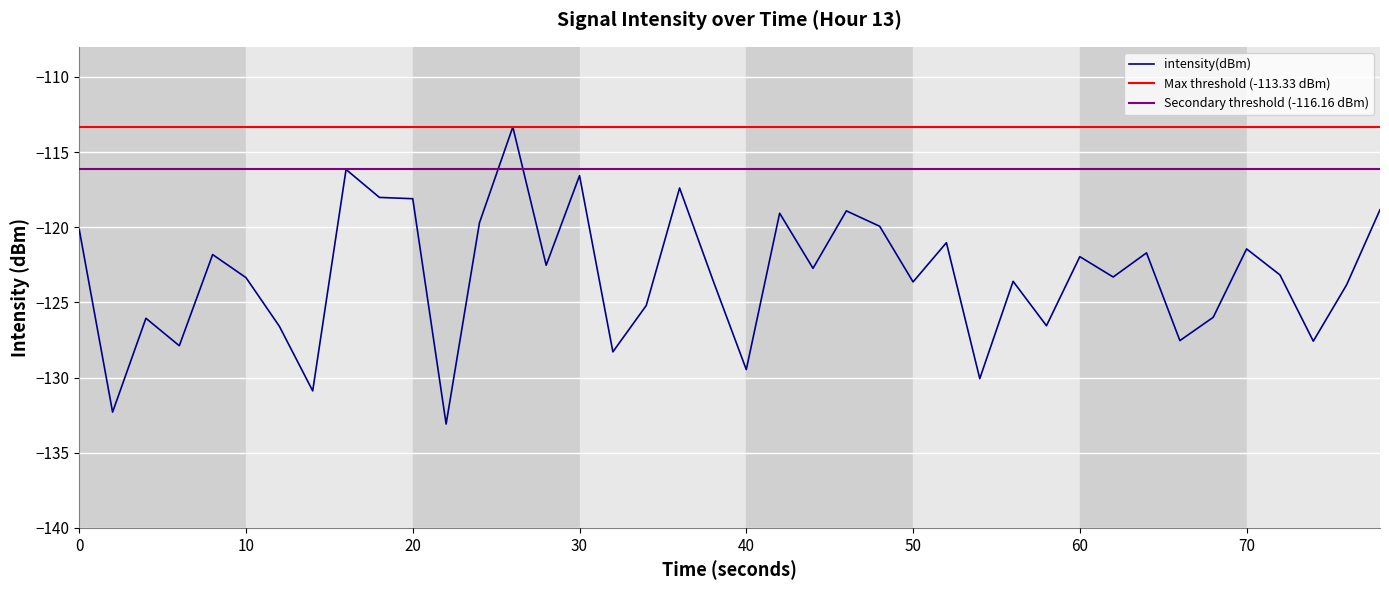

The intensity(dBm) series shows -27.1 at 50. True or false?

False